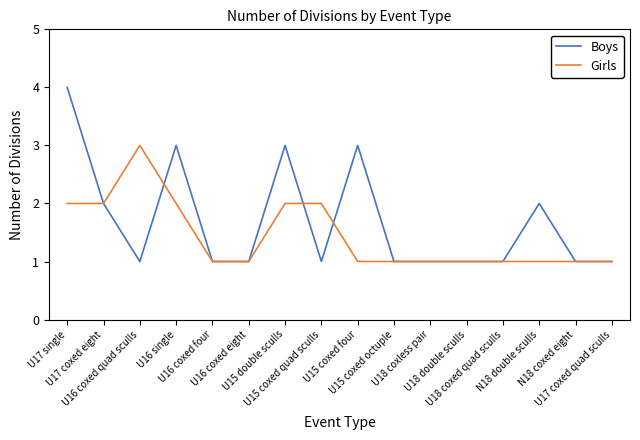

Which category has the highest value across all series?

U17 single